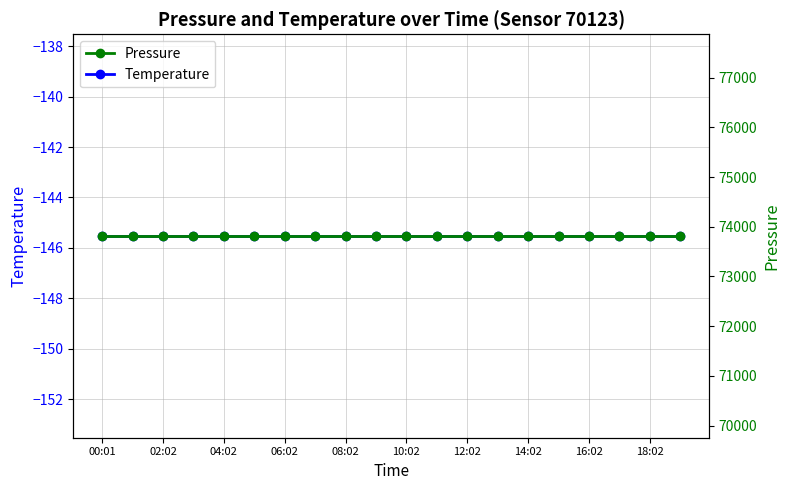

At which label is pressure closest to 73814?

00:01